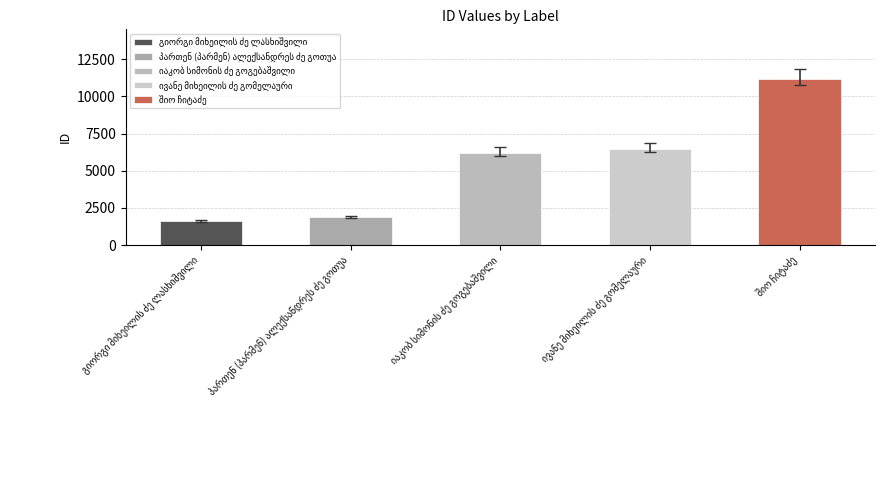

What is the sum of all values?

27319